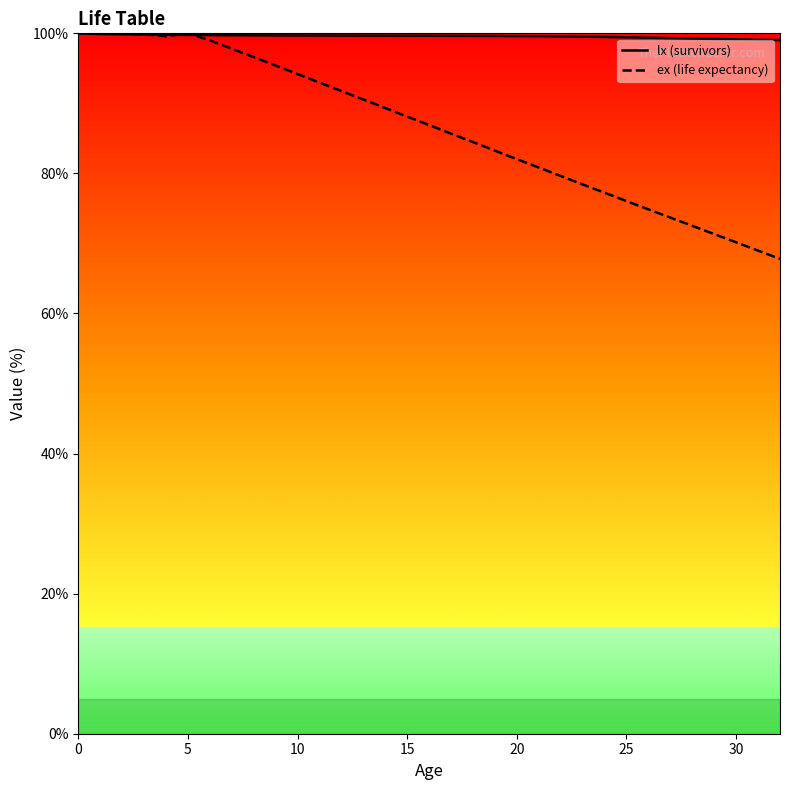

Count the number of categories in the chart.

33